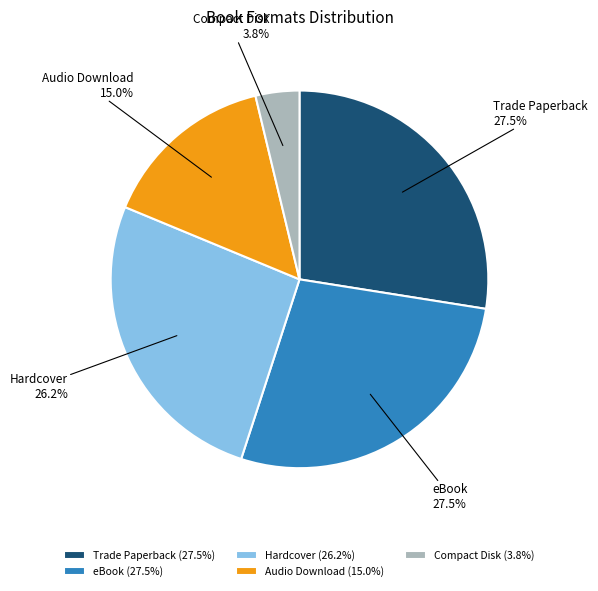

Do Trade Paperback and Hardcover together represent more than half of the pie?

Yes